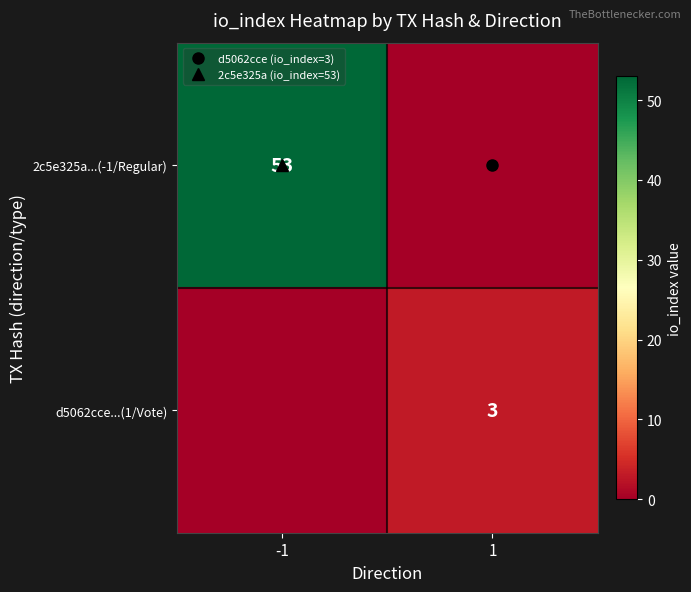

What is the total value across all series at 1?

3